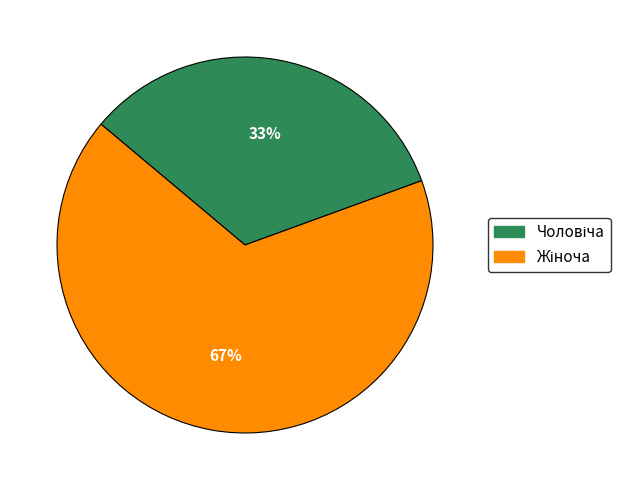

How many slices are in this pie chart?

2